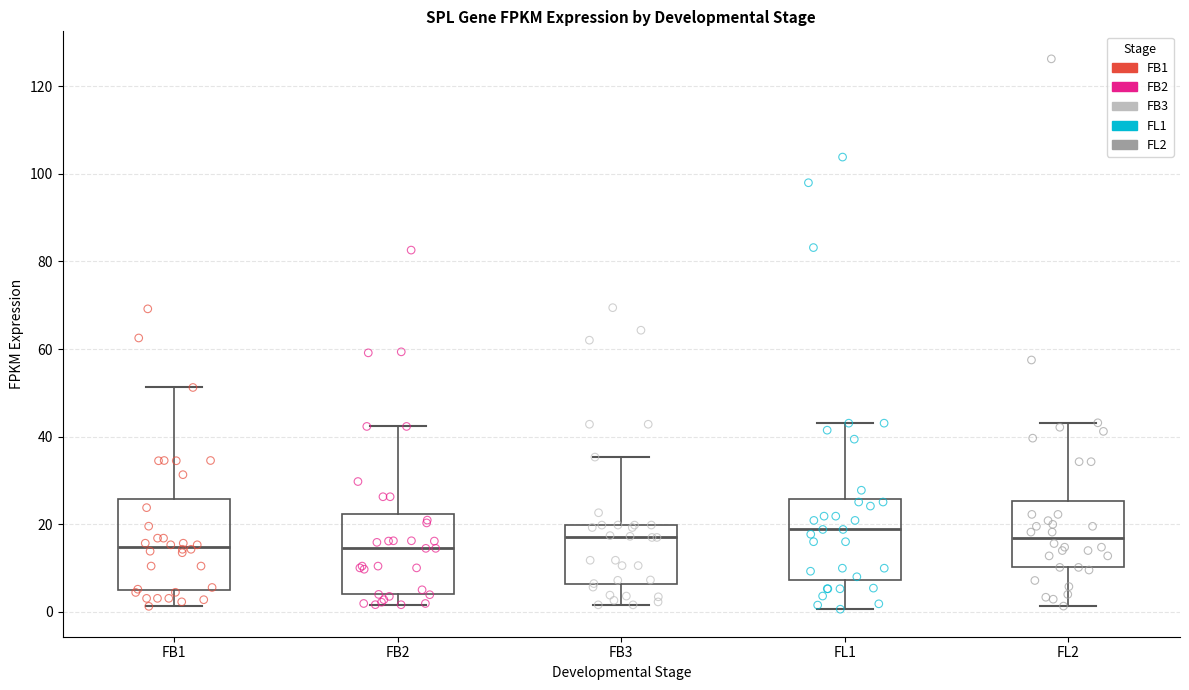

Which box is the tallest, from its lower edge to its upper edge?

FB1